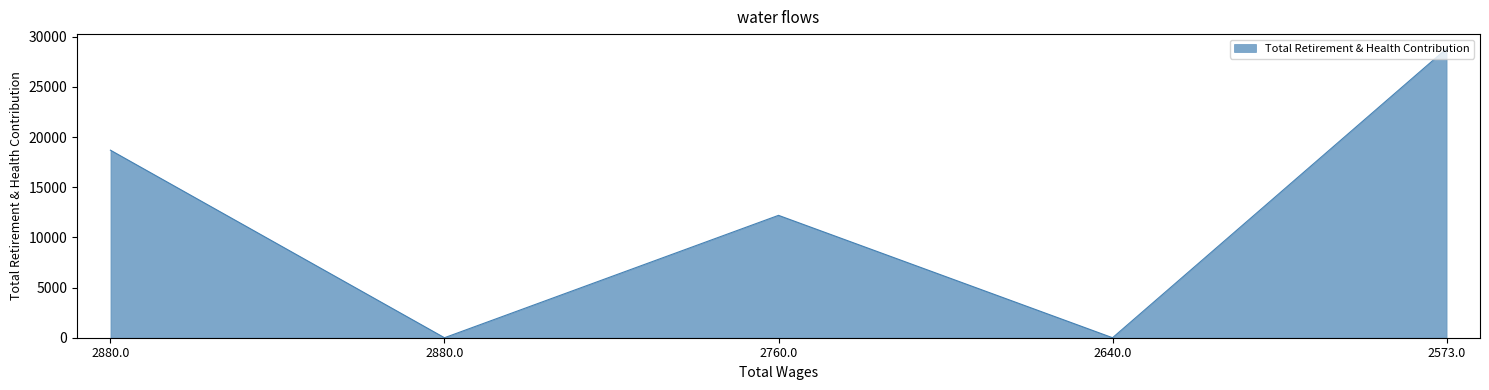

How many interior local valleys (lower than both neighbors) does the data have?

2